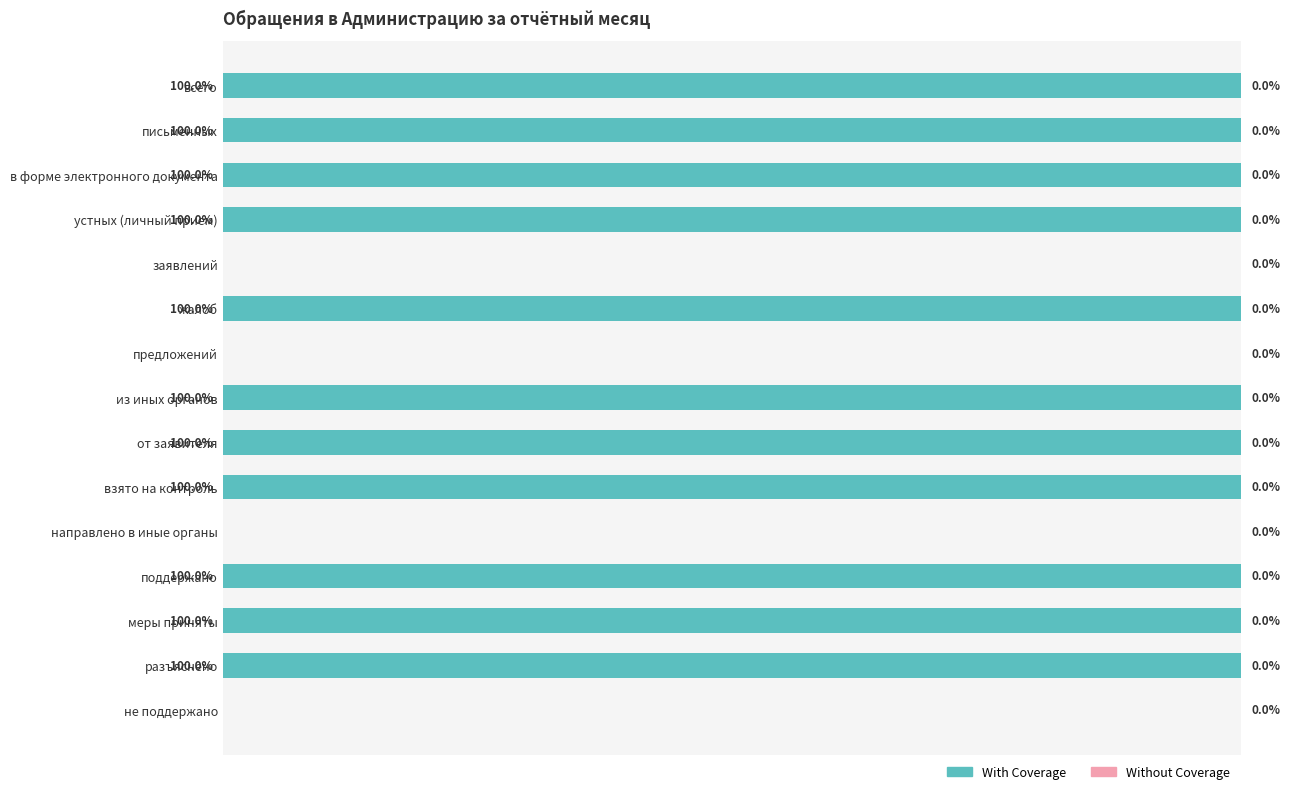

Which has a higher value, направлено в иные органы or взято на контроль?

взято на контроль